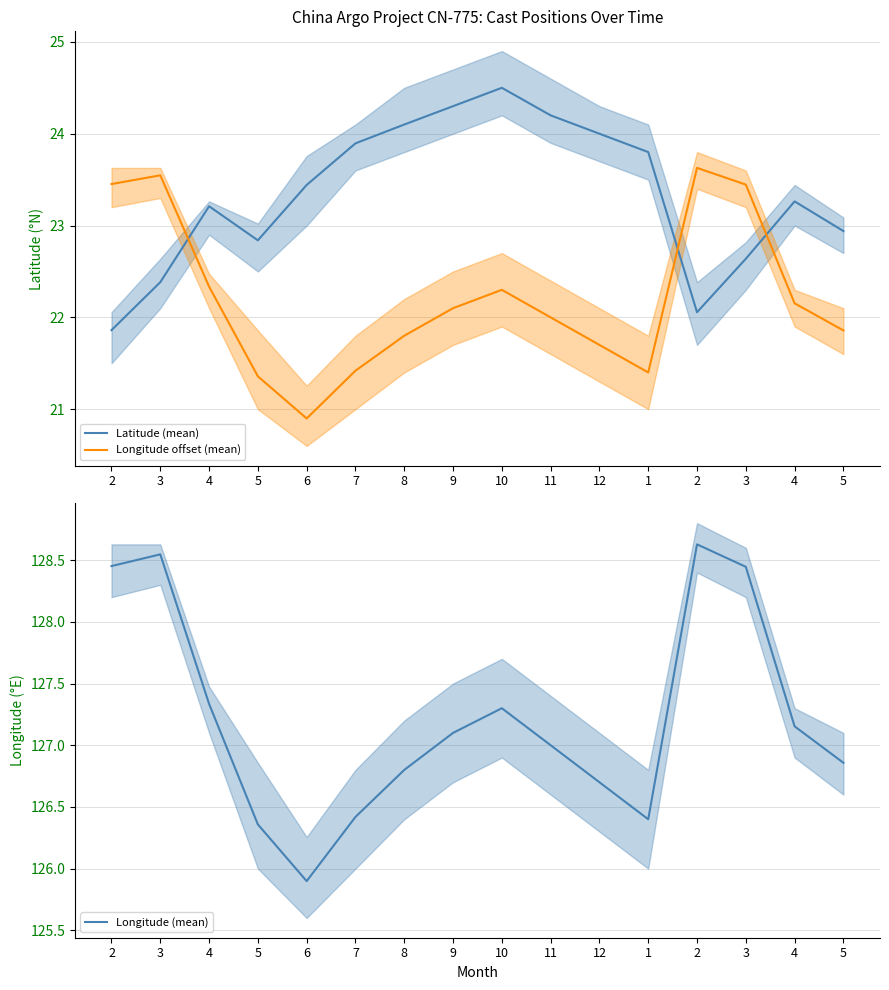

Reading left to right, transcribe all the data shown in this chart.

Latitude (mean): 2=21.9	3=22.4	4=23.2	5=22.8	6=23.4	7=23.9	8=24.1	9=24.3	10=24.5	11=24.2	12=24.0	1=23.8	2=22.1	3=22.6	4=23.3	5=22.9
Longitude offset (mean): 2=23.5	3=23.5	4=22.3	5=21.4	6=20.9	7=21.4	8=21.8	9=22.1	10=22.3	11=22.0	12=21.7	1=21.4	2=23.6	3=23.4	4=22.2	5=21.9
Longitude (mean): 2=128.5	3=128.5	4=127.3	5=126.4	6=125.9	7=126.4	8=126.8	9=127.1	10=127.3	11=127.0	12=126.7	1=126.4	2=128.6	3=128.4	4=127.2	5=126.9